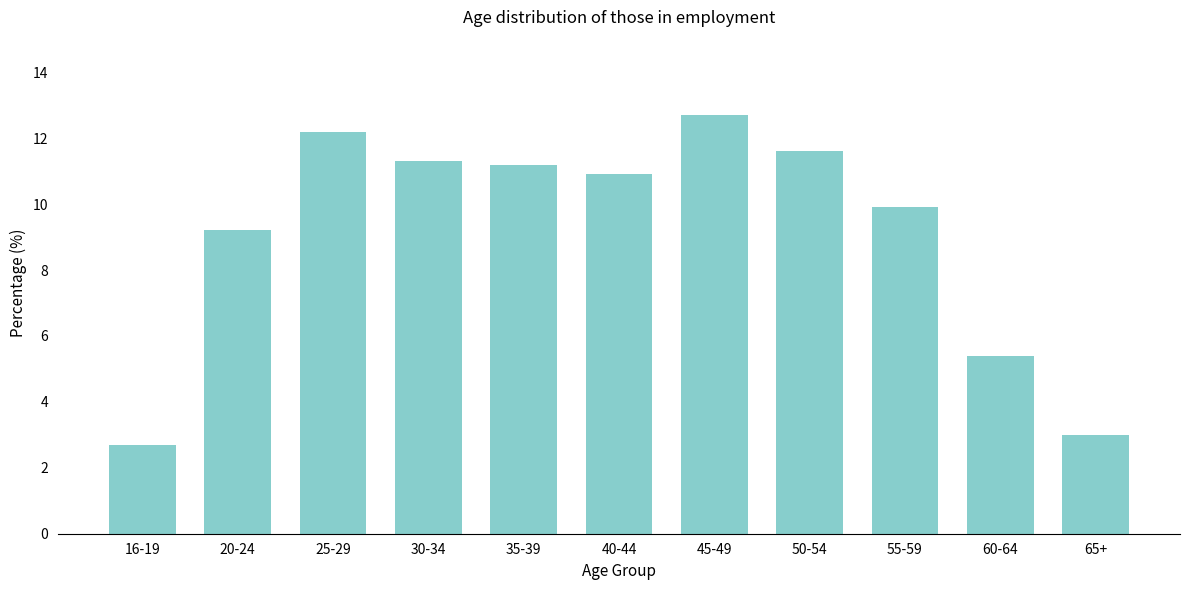

Reading left to right, list all the values displayed in this chart.

16-19=2.7	20-24=9.2	25-29=12.2	30-34=11.3	35-39=11.2	40-44=10.9	45-49=12.7	50-54=11.6	55-59=9.9	60-64=5.4	65+=3.0